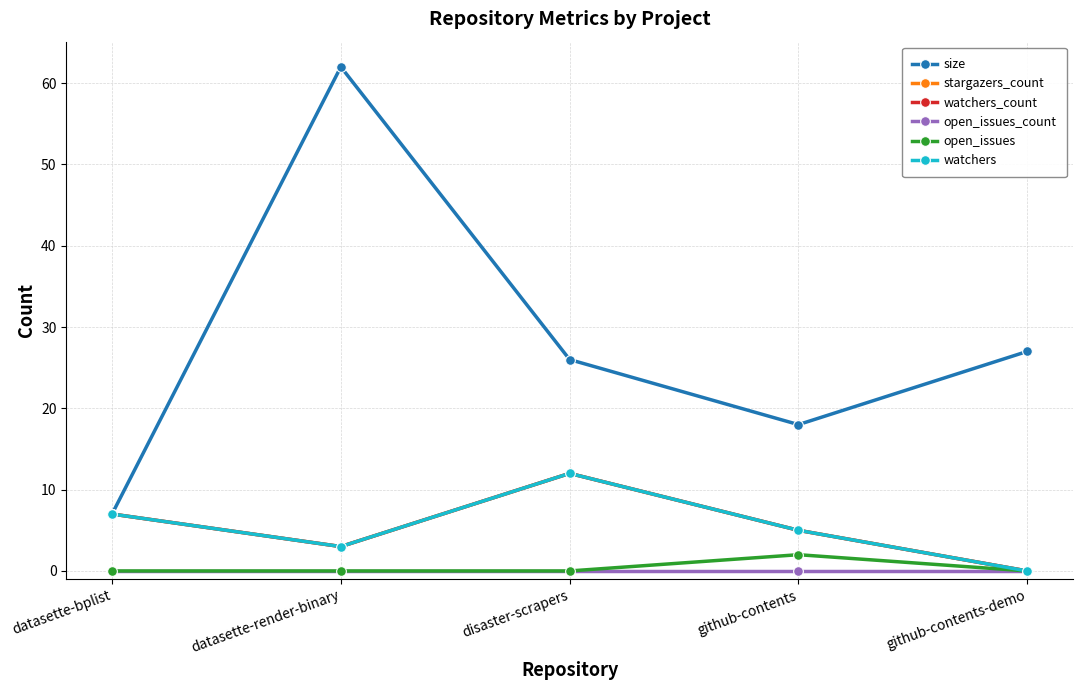

What position from the right is datasette-render-binary?

4